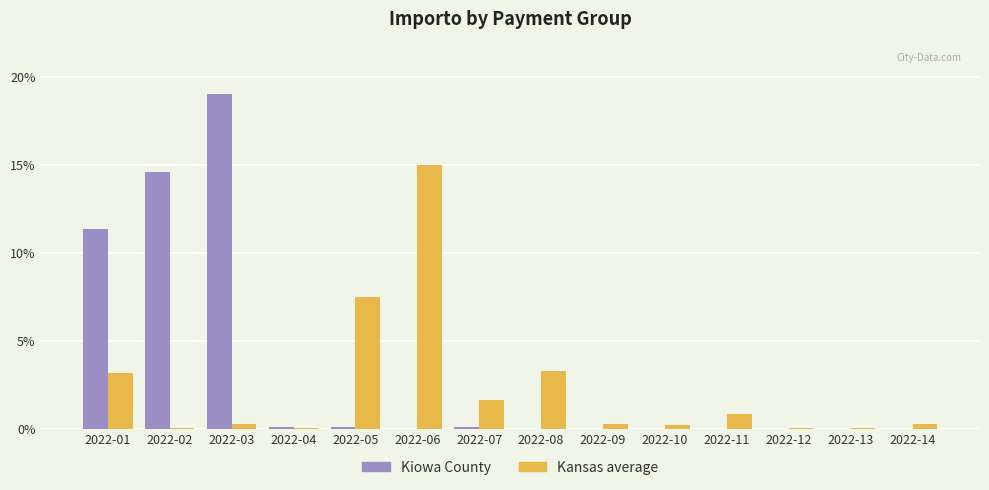

What is the sum of all Kiowa County values?

45.2